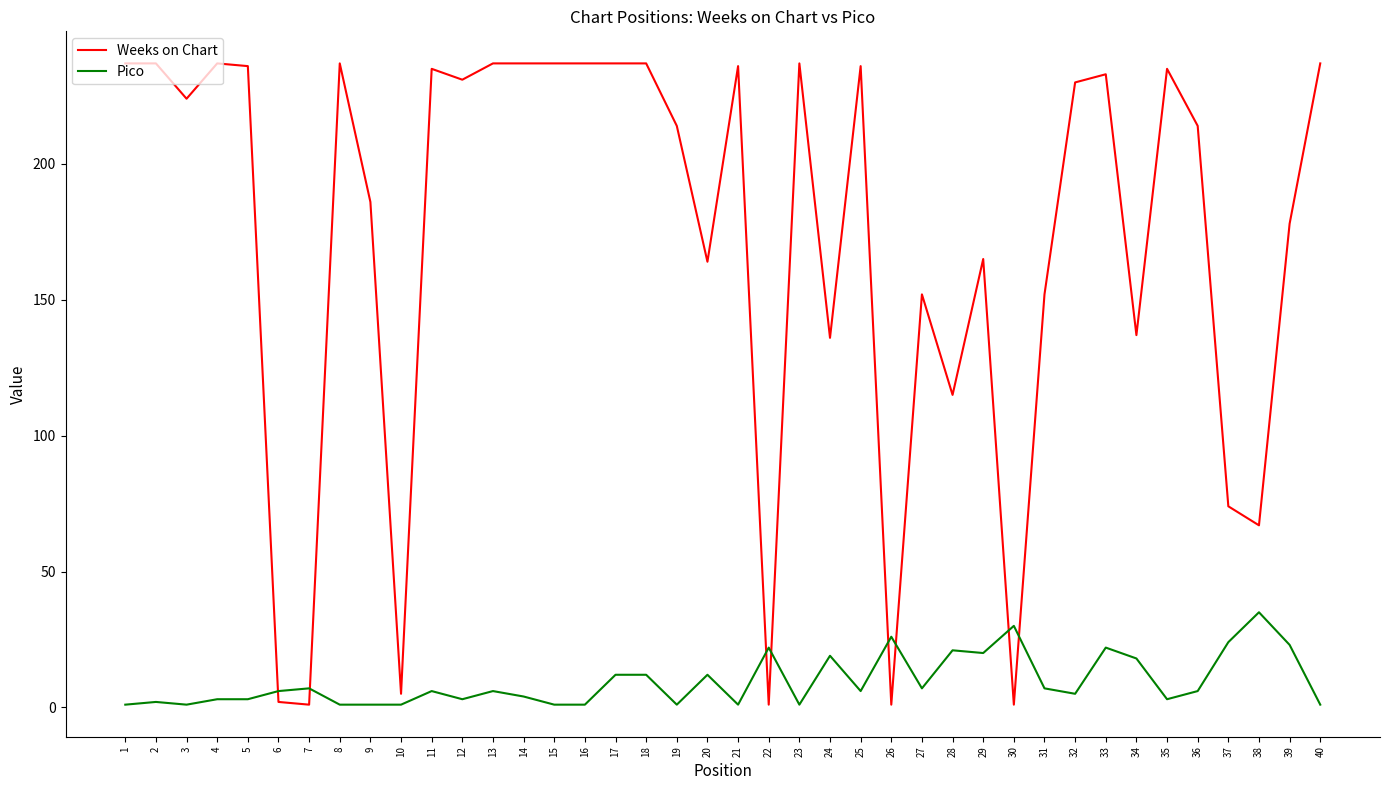

True or false: Weeks on Chart has a value of 243 at 27.

False